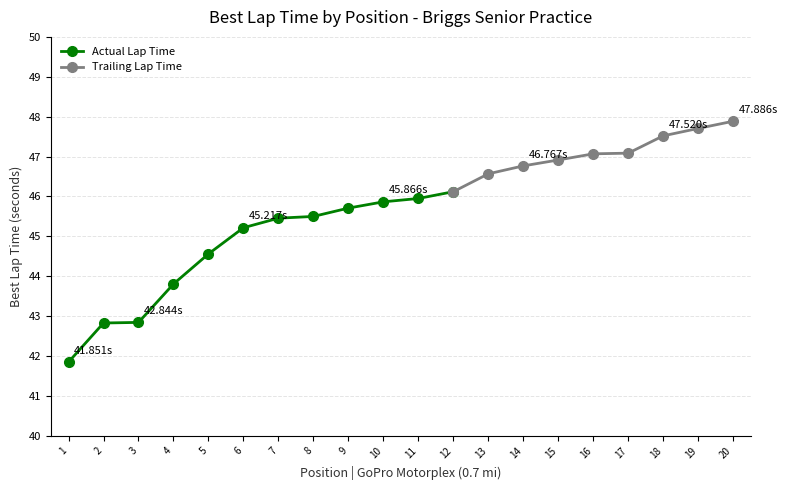

How many values in the Actual Lap Time series are below 45?

5